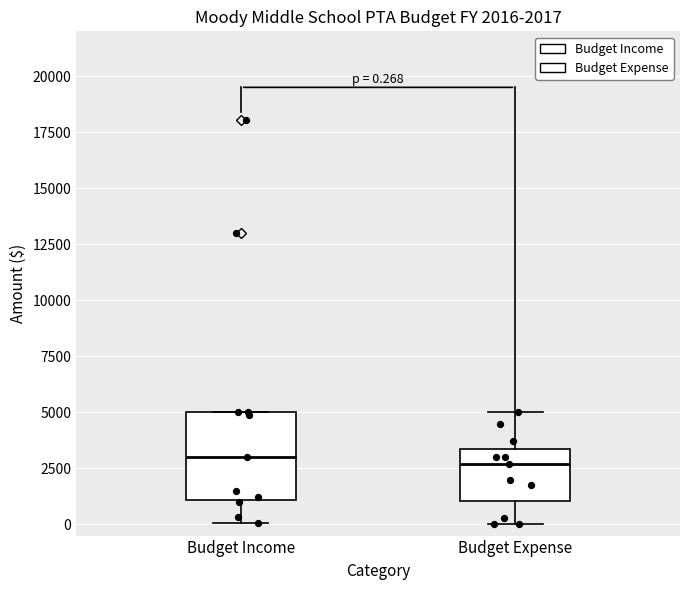

Comparing the boxes themselves (not the whiskers), which one is the tallest?

Budget Income